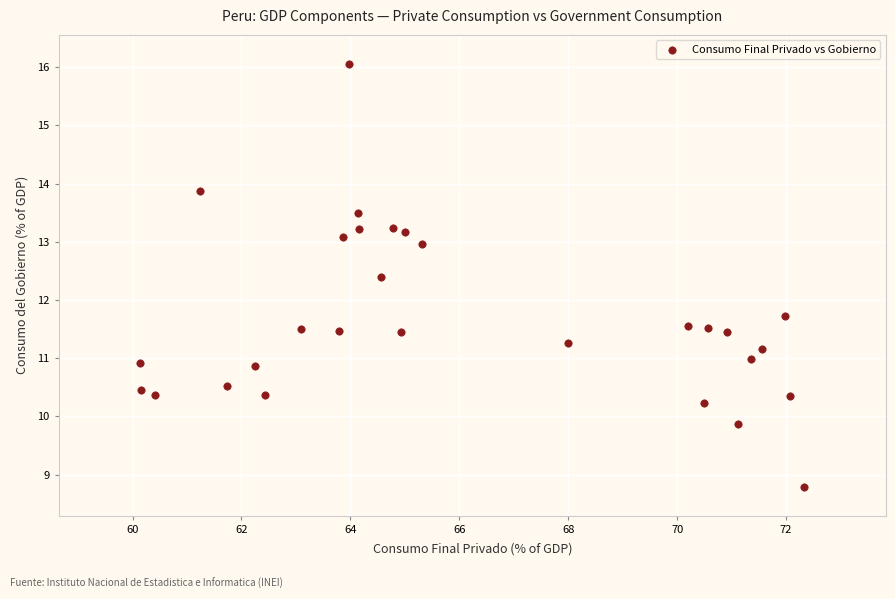

What Y value in the scatter plot is closest to 12?

11.7